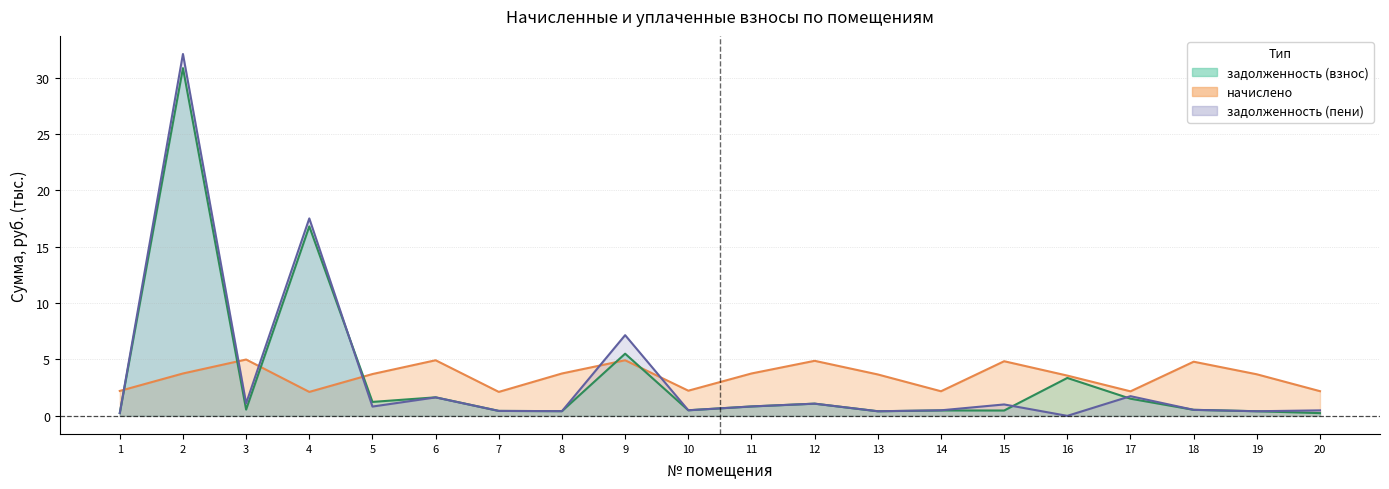

Between 16 and 1, which is larger?

16